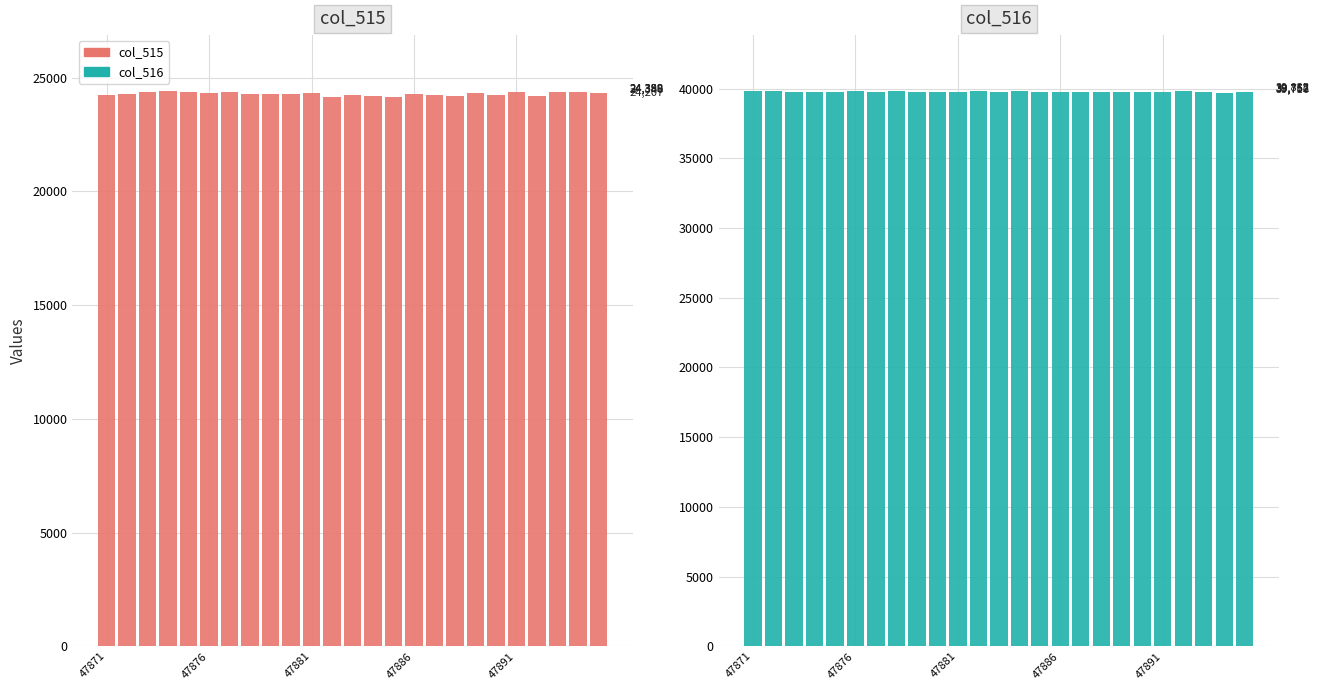

Reading left to right, extract all data points from this chart.

col_515: 24238	24302	24359	24434	24383	24326	24393	24279	24301	24305	24323	24148	24261	24207	24165	24282	24254	24210	24337	24265	24359	24207	24388	24392	24346
col_516: 39849	39828	39734	39729	39742	39793	39761	39830	39763	39756	39758	39793	39730	39822	39769	39754	39782	39772	39766	39758	39752	39835	39757	39716	39762